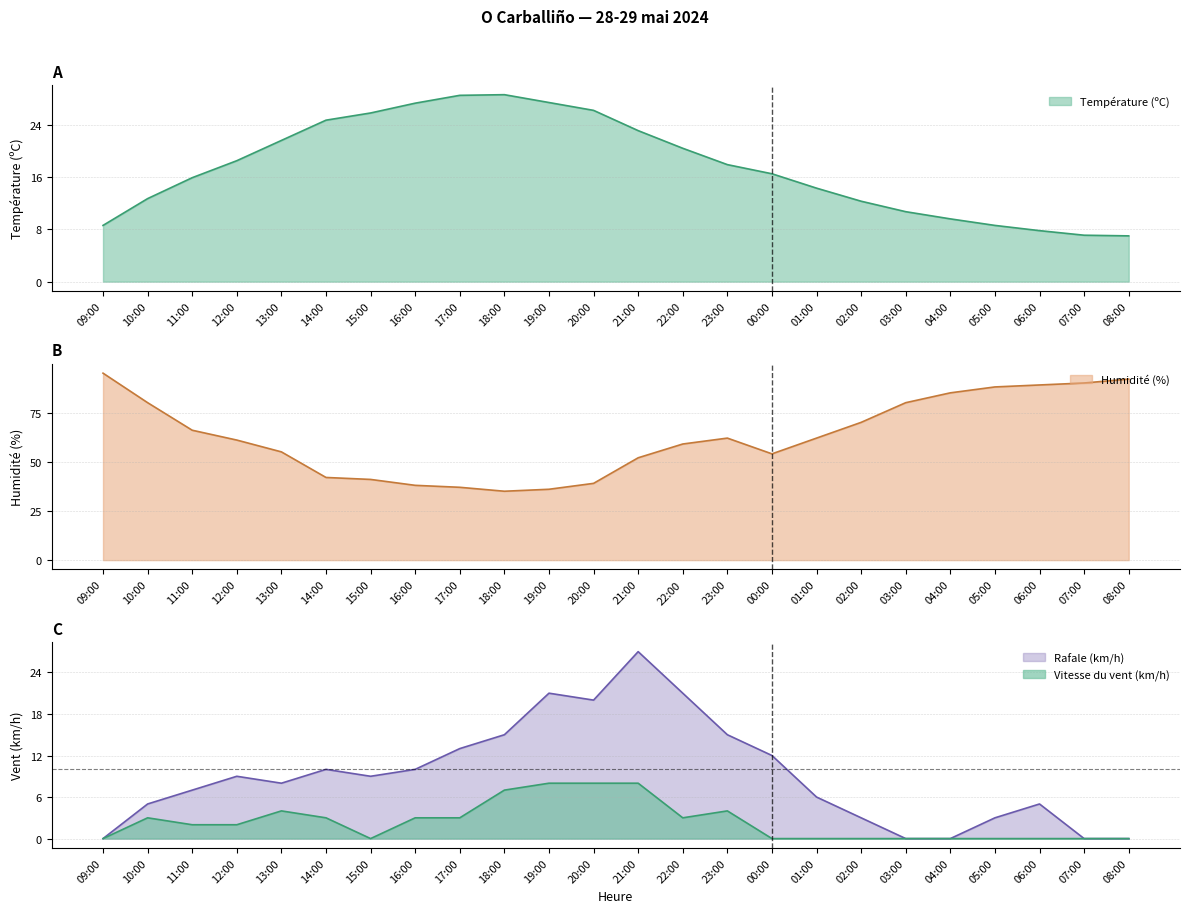

List the labels in order of Température (ºC) value, largest first.

18:00, 17:00, 19:00, 16:00, 20:00, 15:00, 14:00, 21:00, 13:00, 22:00, 12:00, 23:00, 00:00, 11:00, 01:00, 10:00, 02:00, 03:00, 04:00, 09:00, 05:00, 06:00, 07:00, 08:00